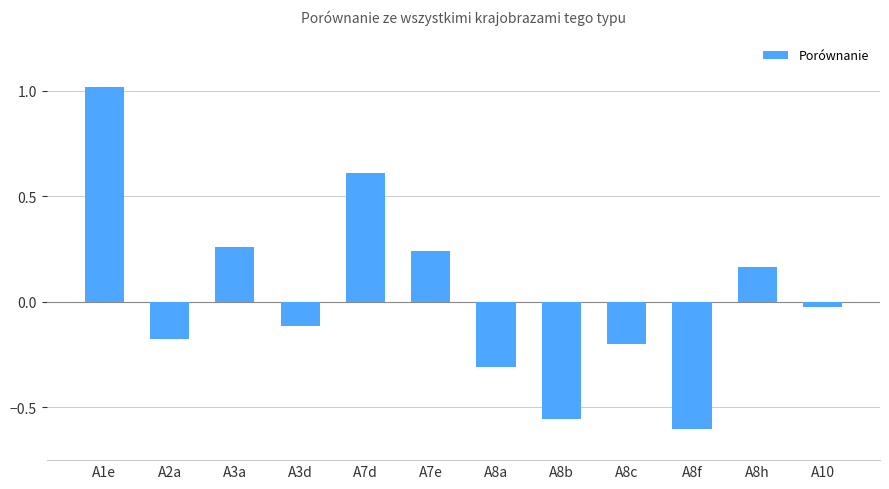

What is the greatest value displayed?

1.0